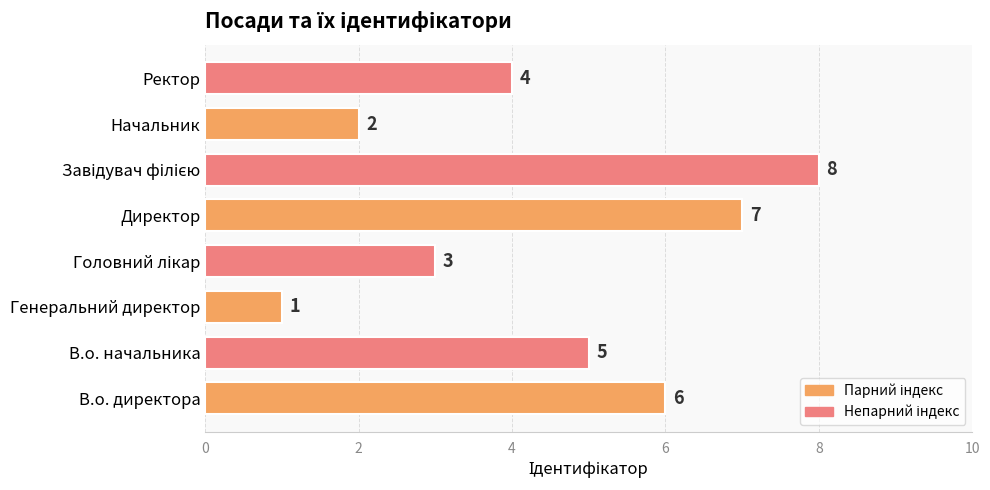

Which category has the lowest value across all series?

Генеральний директор